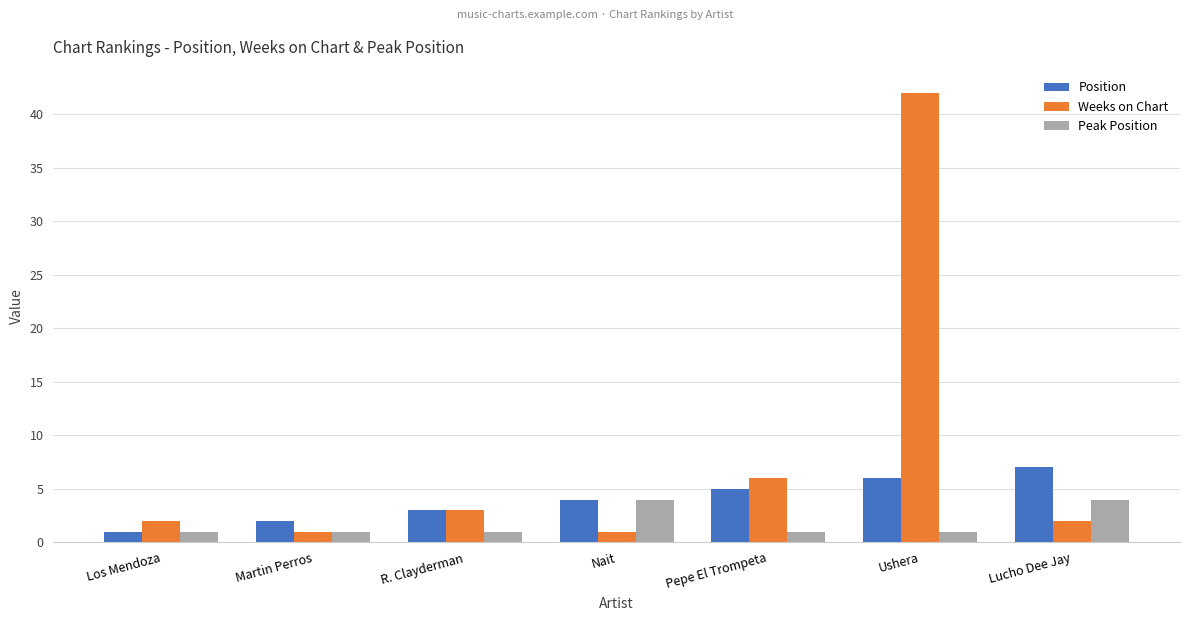

How many data points does each series have?

7